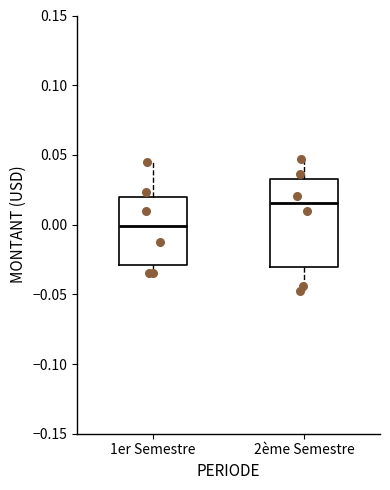

Which box has the highest median line?

2ème Semestre